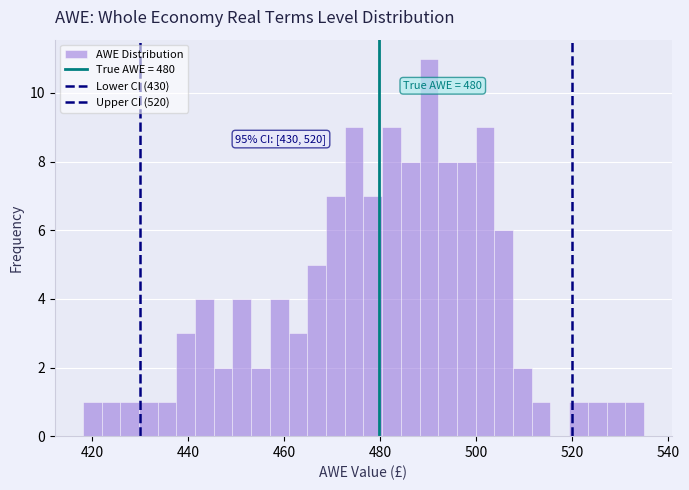

Read against the x-axis, roughly where is the centre of the tallest bar?

490